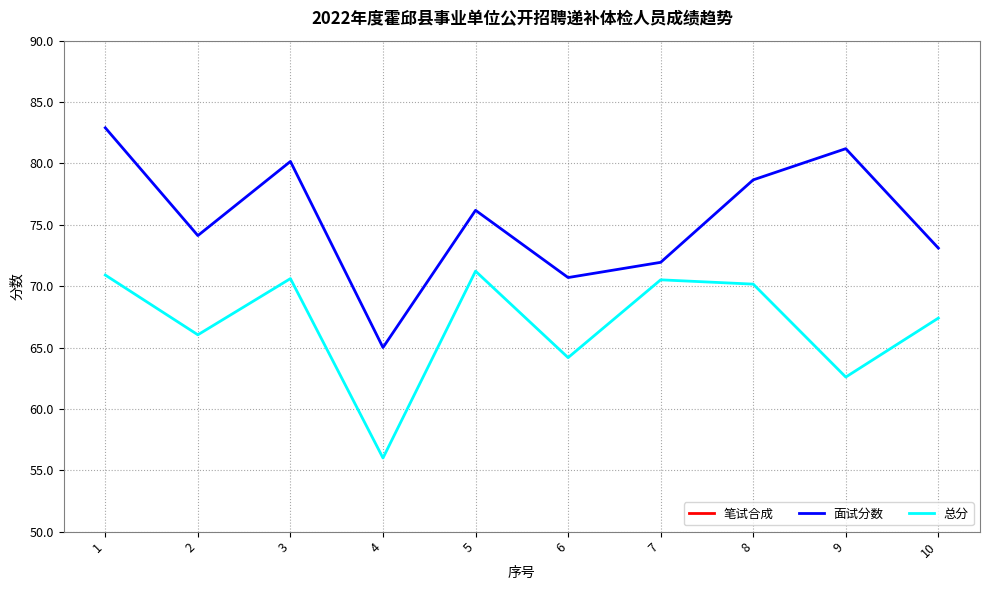

Reading left to right, what are all the values shown in this chart?

笔试合成: 46.0	43.8	46.6	36.5	48.4	43.0	48.9	46.6	38.2	45.5
面试分数: 82.9	74.1	80.2	65.0	76.2	70.7	71.9	78.7	81.2	73.1
总分: 70.9	66.0	70.6	56.0	71.2	64.2	70.5	70.2	62.6	67.4